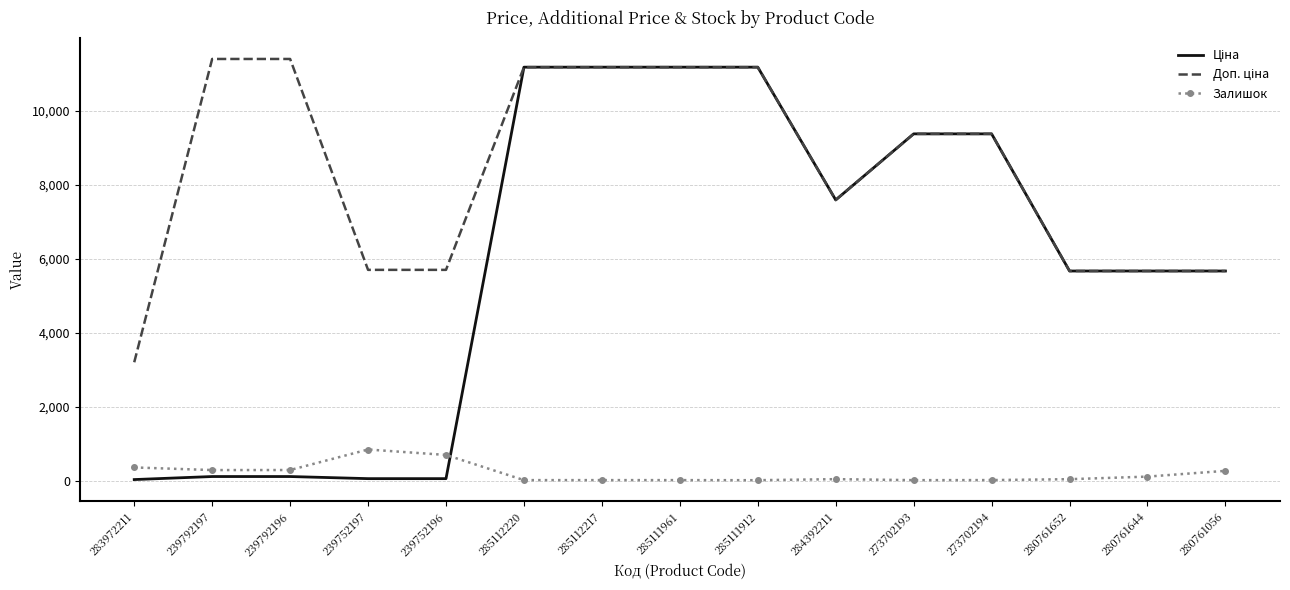

The Залишок series shows 360.0 at 283972211. True or false?

True